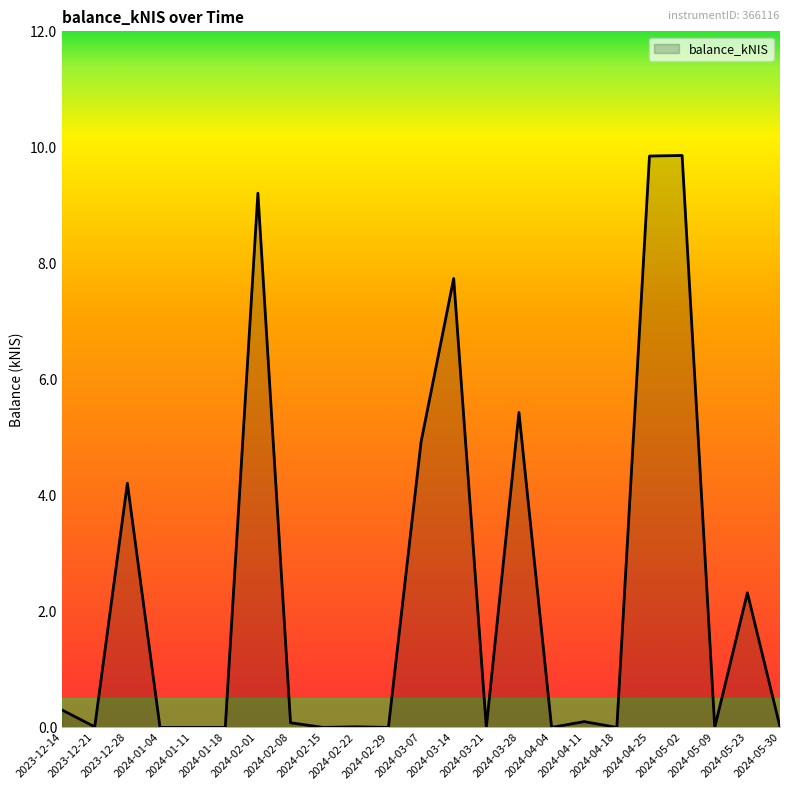

What is the difference between the maximum and minimum values?

9.9